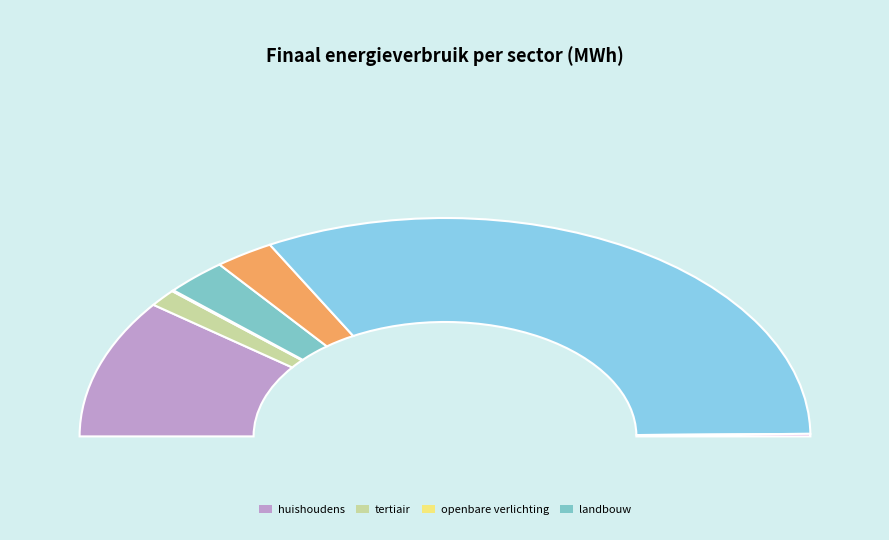

What is the largest slice in the pie chart?

particulier en commercieel vervoer